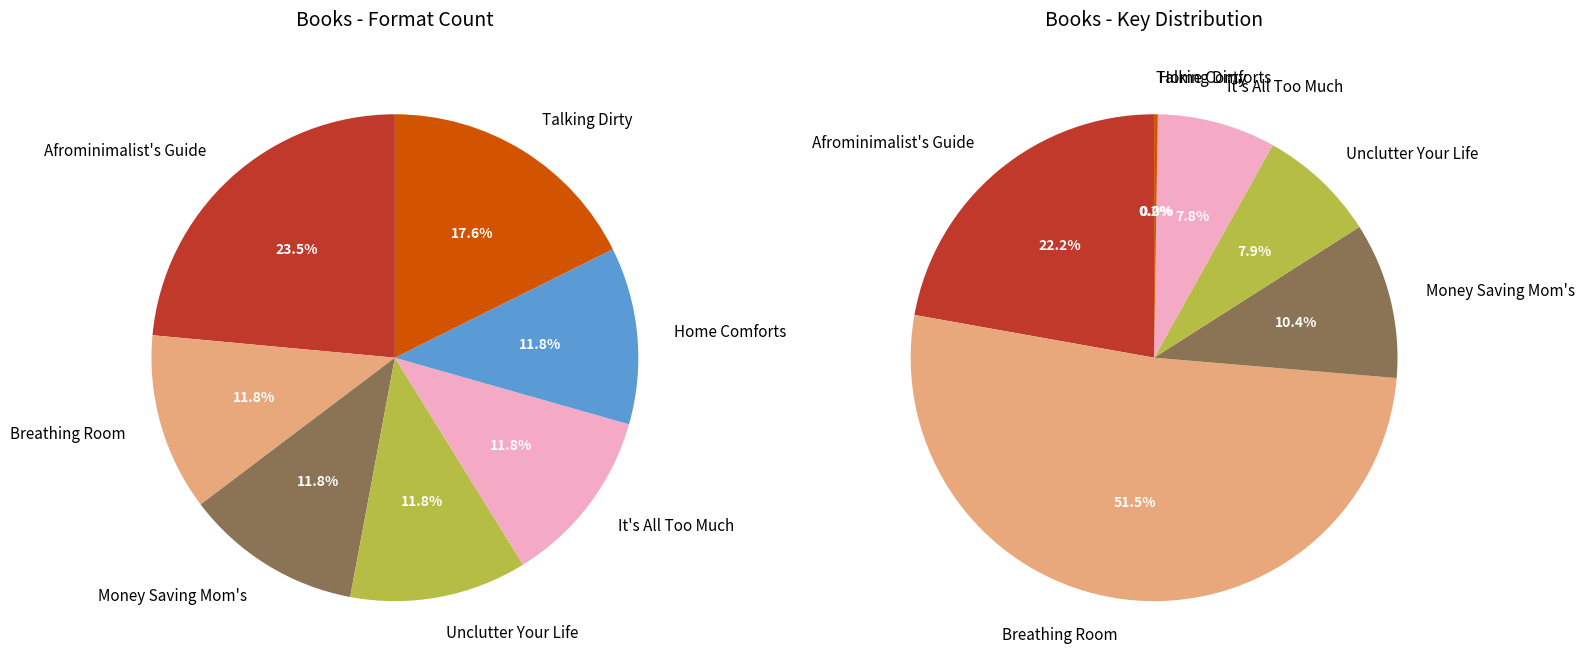

What is the largest slice in the pie chart?

Breathing Room